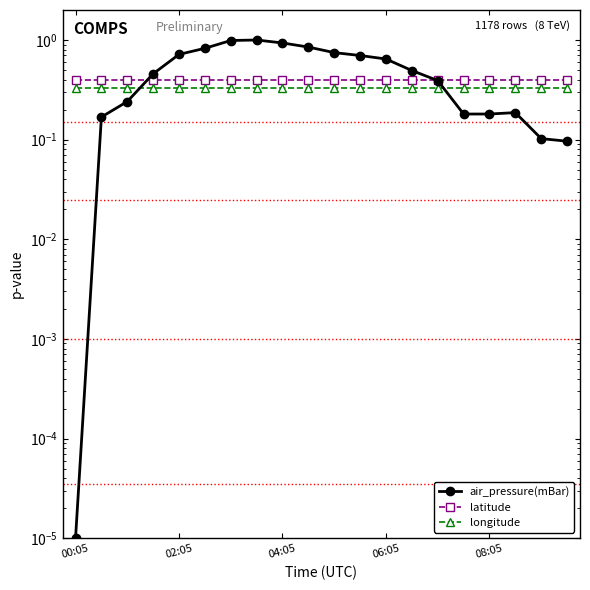

What is the average value of the longitude series?

0.3